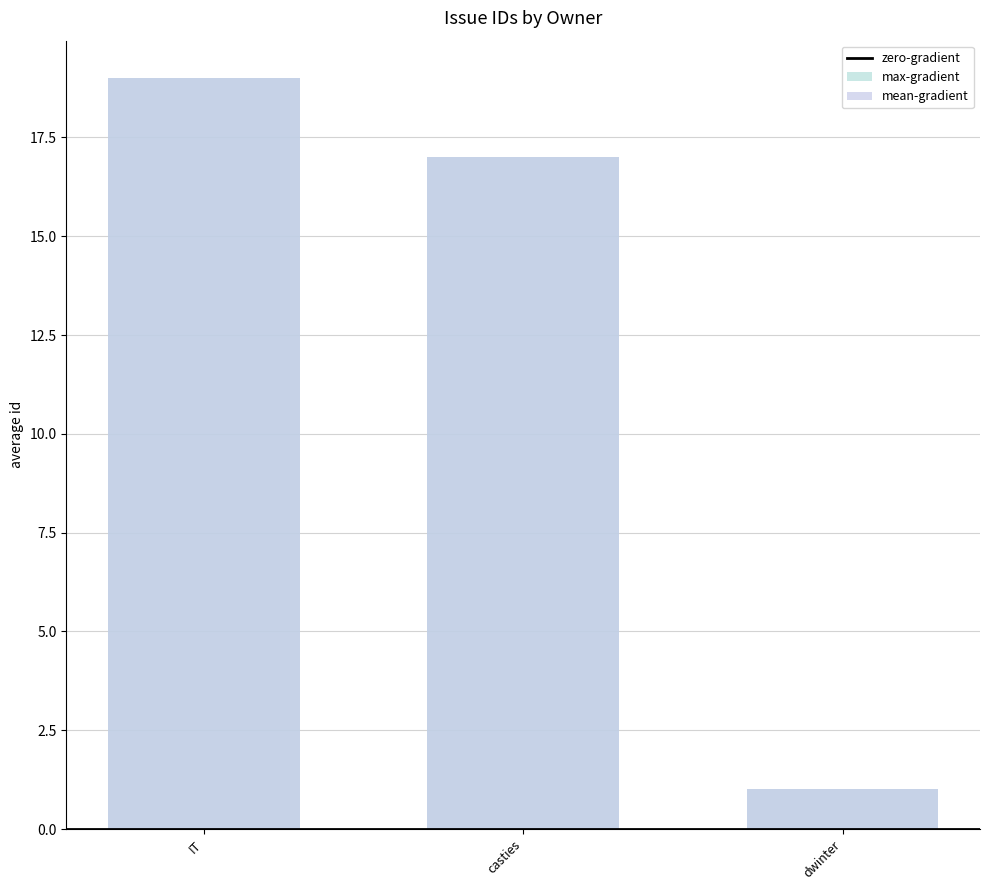

At which label does mean-gradient reach its peak?

IT